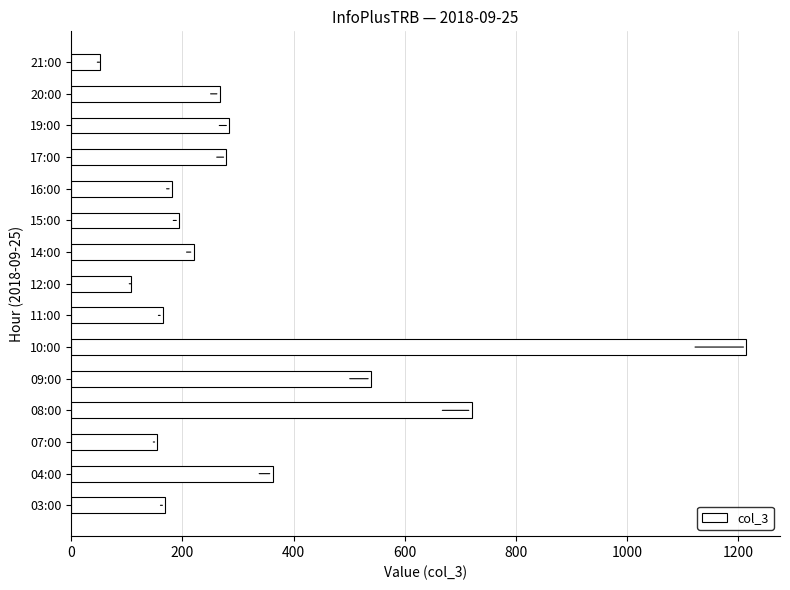

How many data points are less than 220?

7